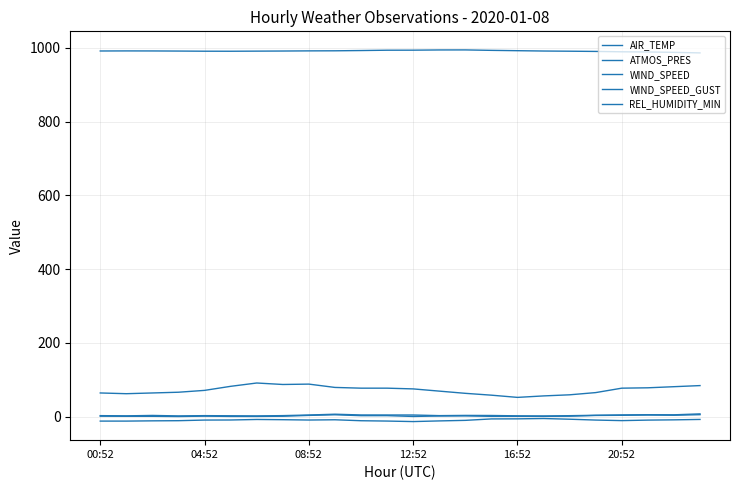

Does the chart display data point markers on the line(s)?

No